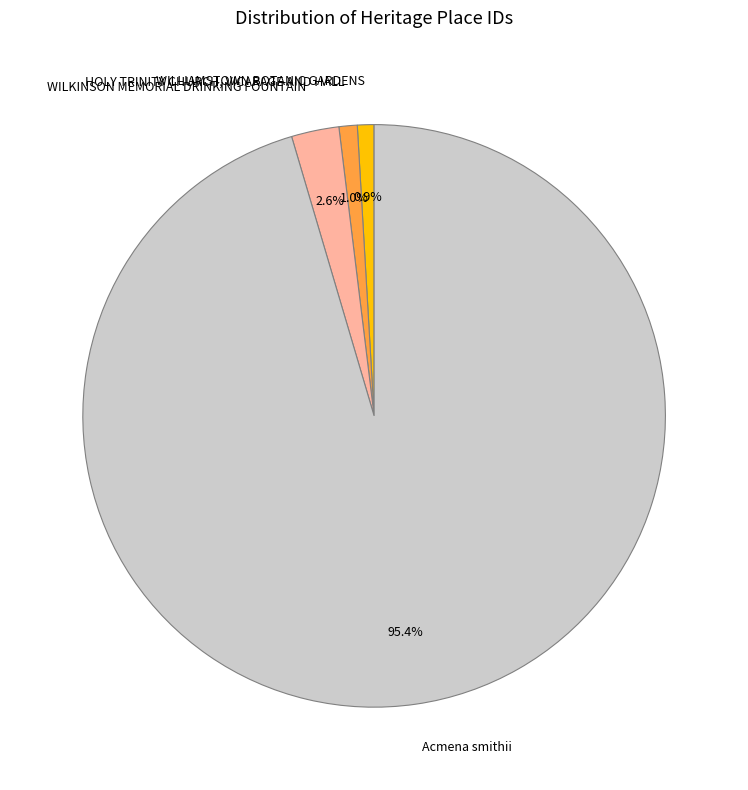

What percentage is the Acmena smithii slice, to the nearest percent?

95%